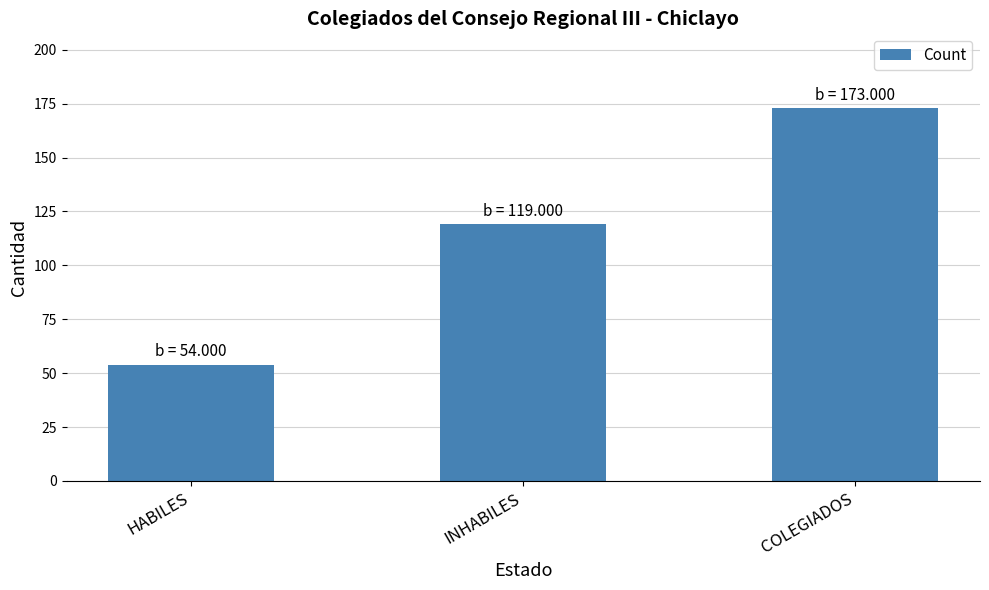

Which category has the highest value across all series?

COLEGIADOS